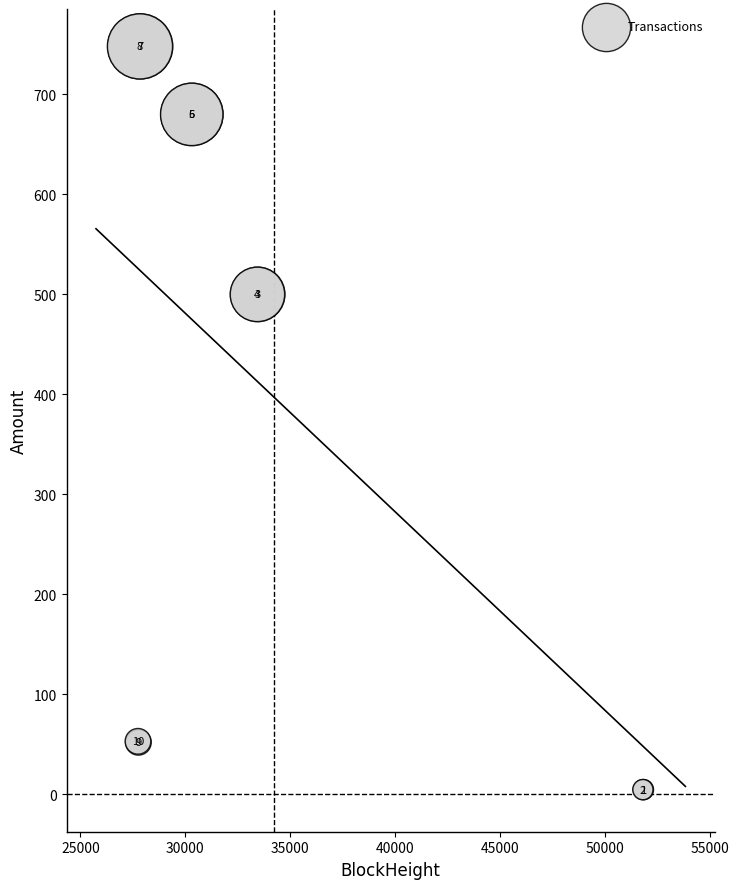

What Y value in the scatter plot is closest to 376?

500.0